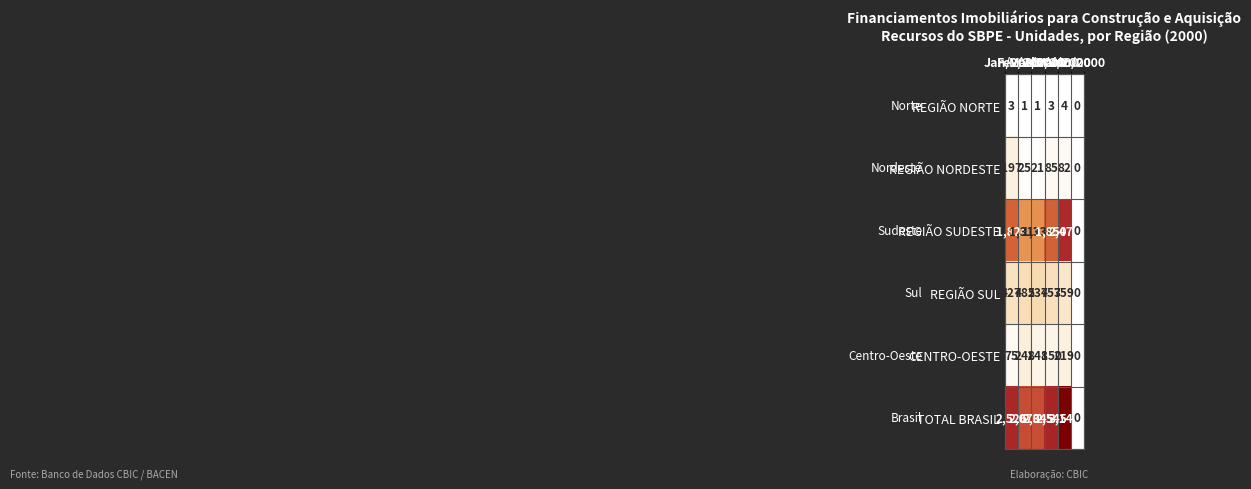

What is the spread (max minus min) of values at Mar/2000?

2044